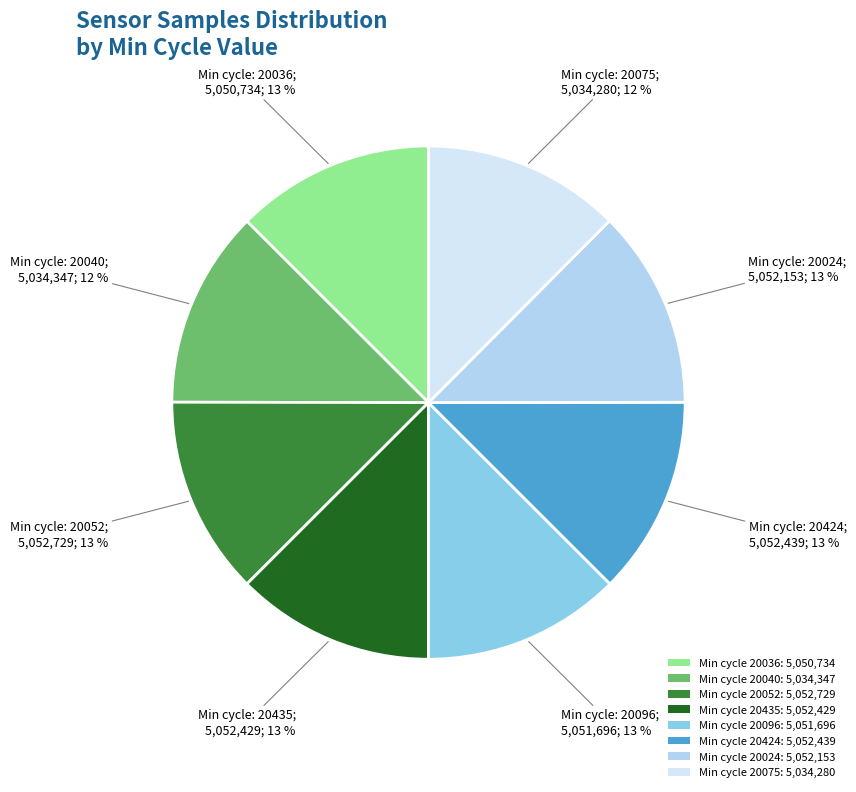

Approximately how many times larger is the value at Min cycle 20435: 5,052,429 compared to Min cycle 20024: 5,052,153?

1.0